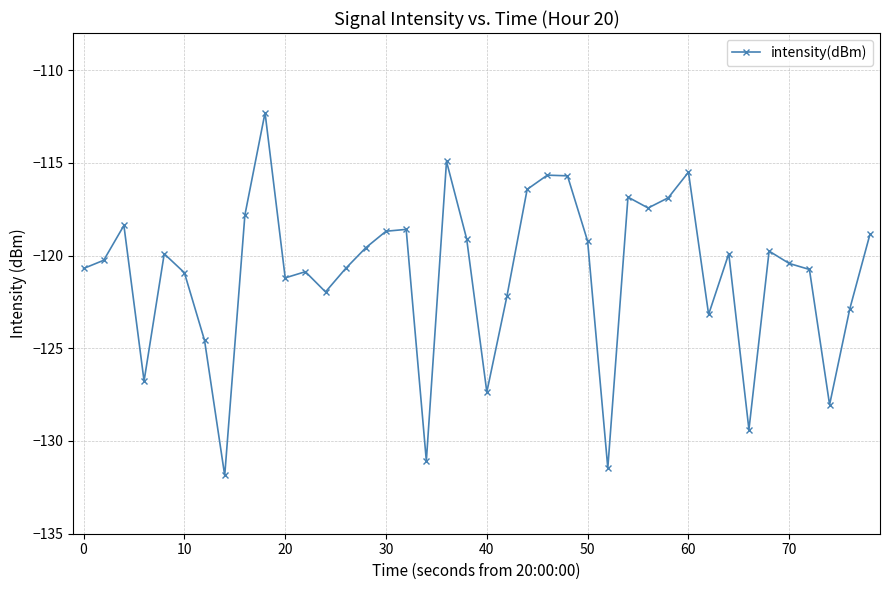

What is the smallest value displayed?

-131.9